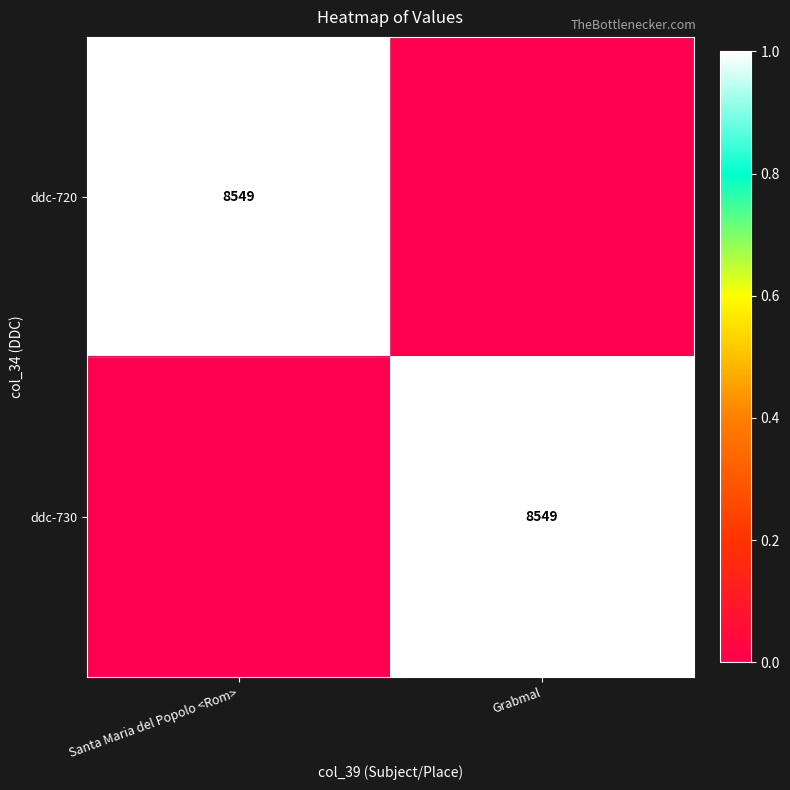

The value of ddc-720 at Santa Maria del Popolo <Rom> is 3718. True or false?

False